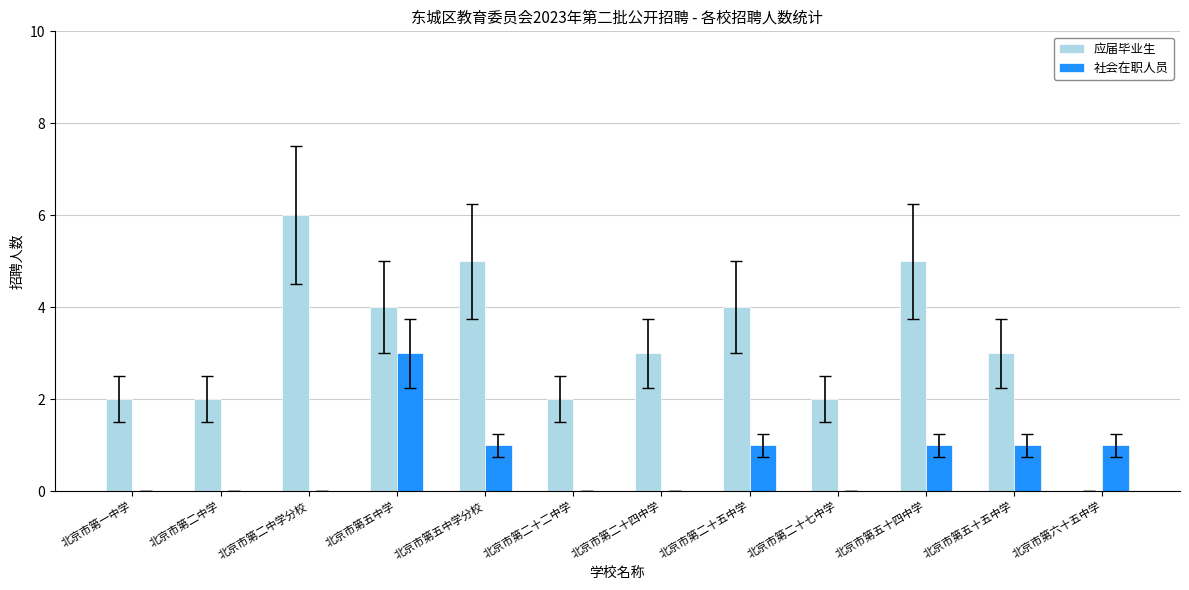

Count the number of categories in the chart.

12